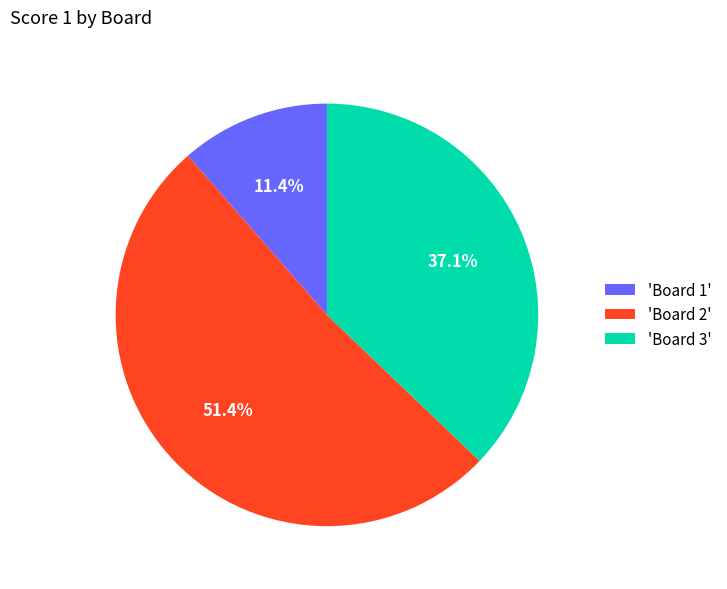

Count the number of slices in the pie.

3